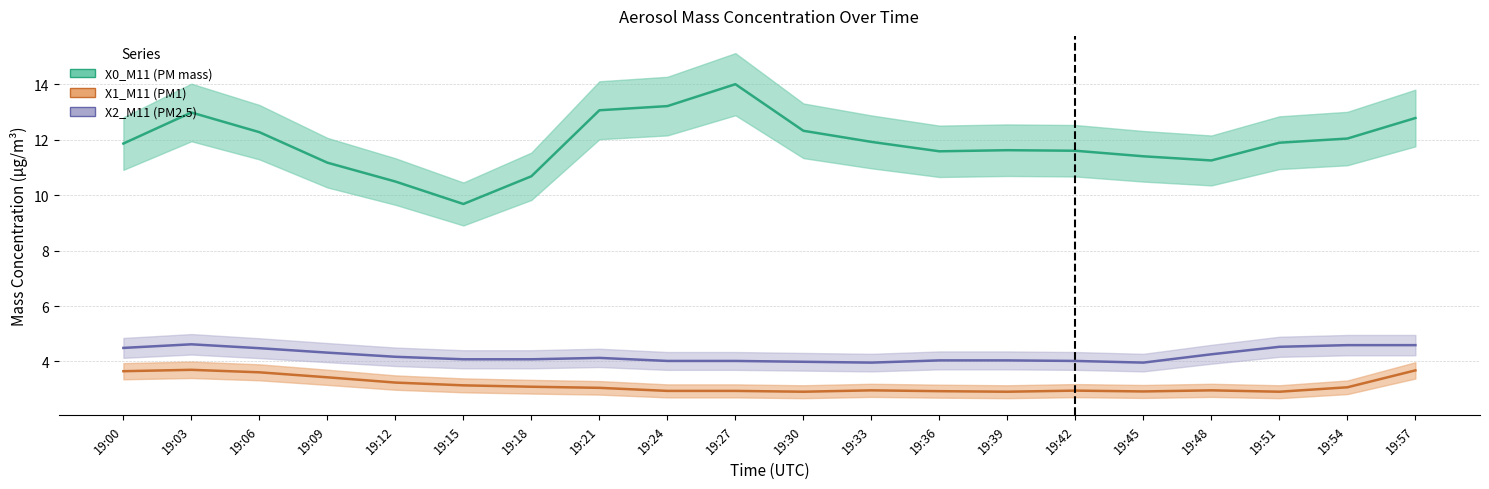

What is the total value across all series at 19:45?

18.3